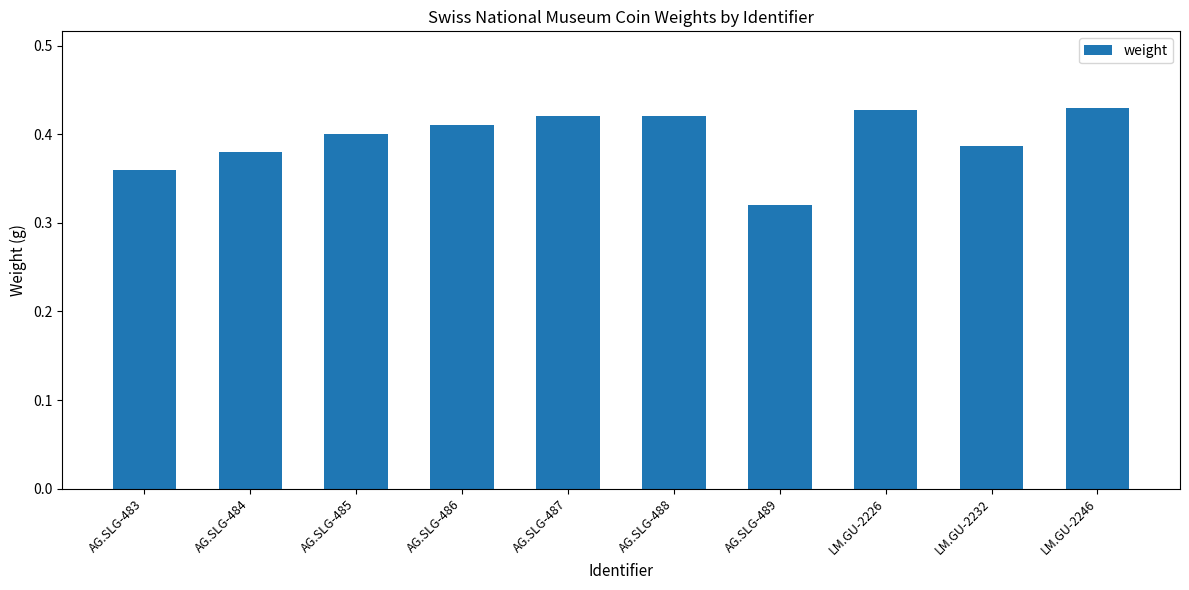

How many distinct data groups are displayed?

1